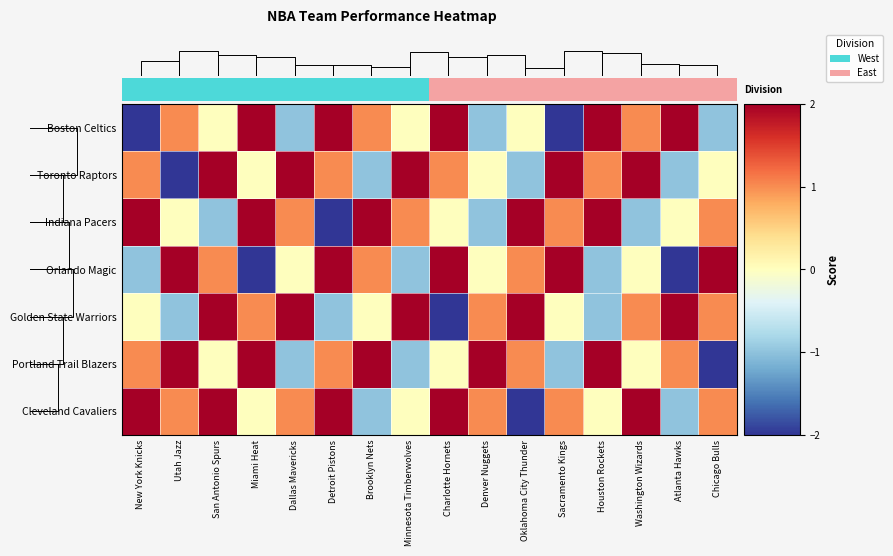

How many series are shown in this chart?

7